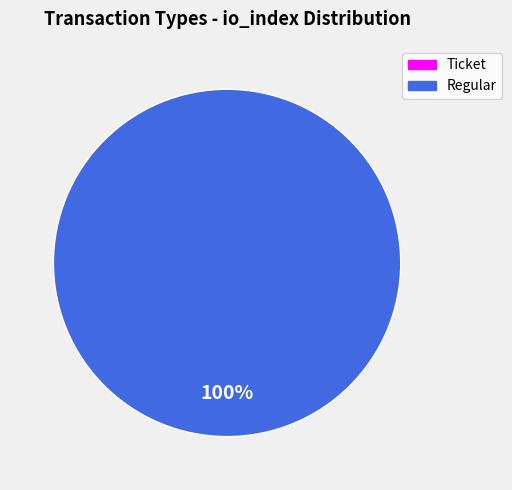

To the nearest percent, what is the average slice percentage?

50%